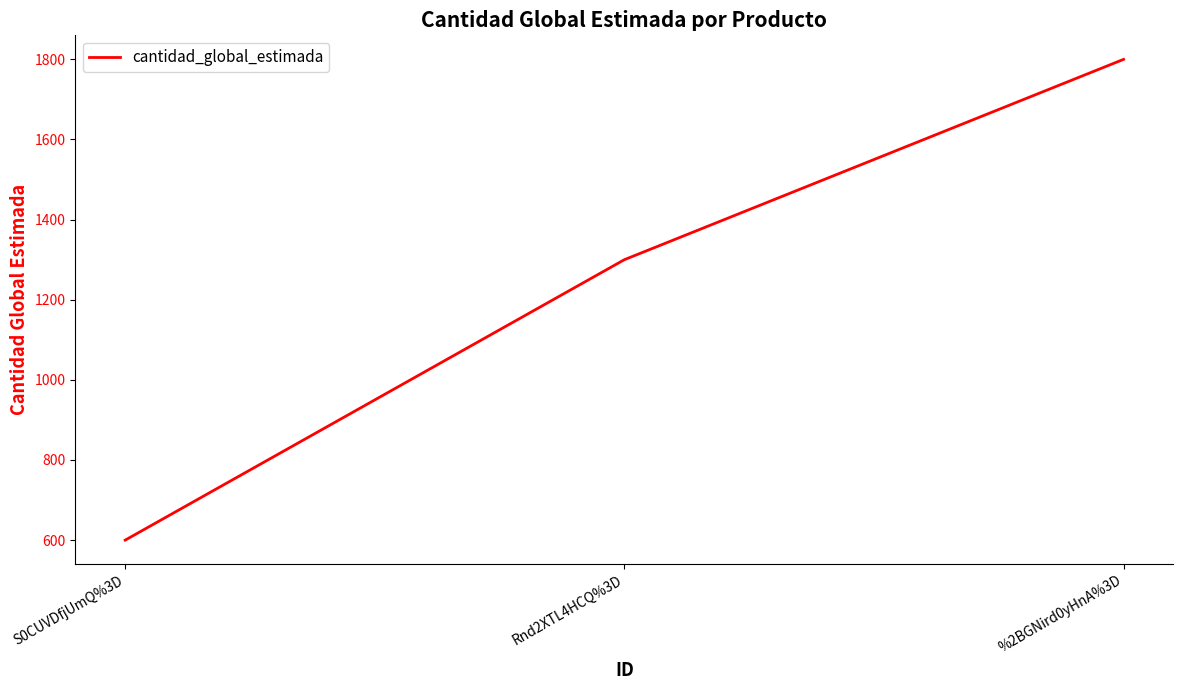

Read the value at %2BGNird0yHnA%3D.

1800